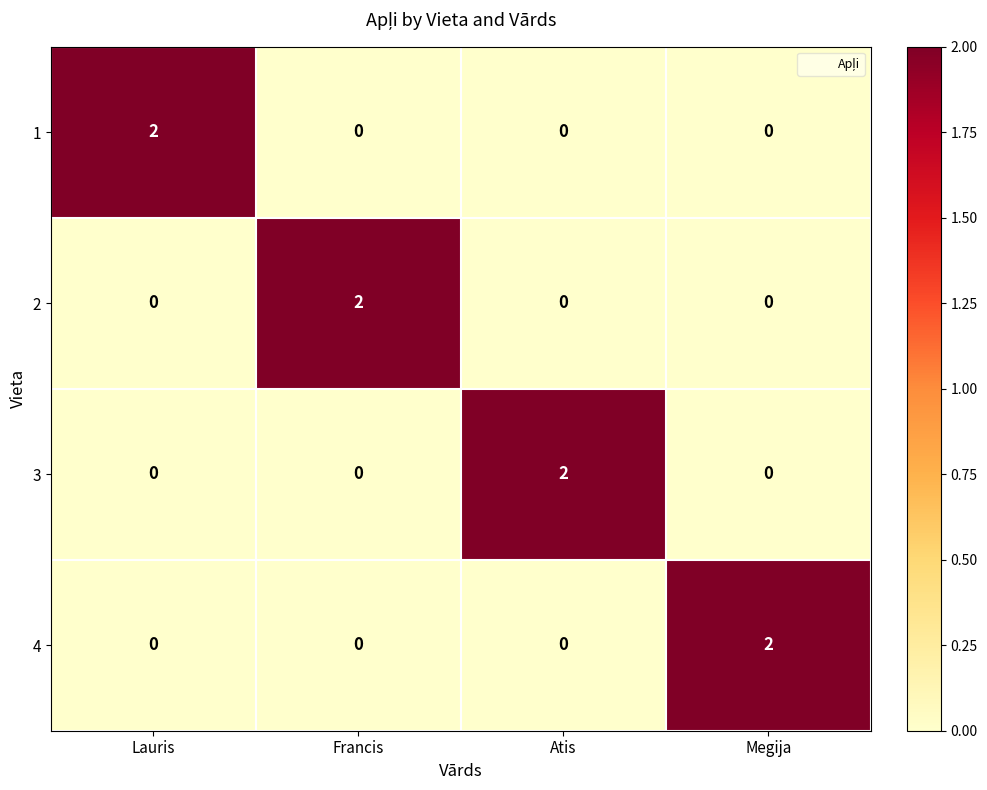

The value of 3 at Francis is 0. True or false?

True